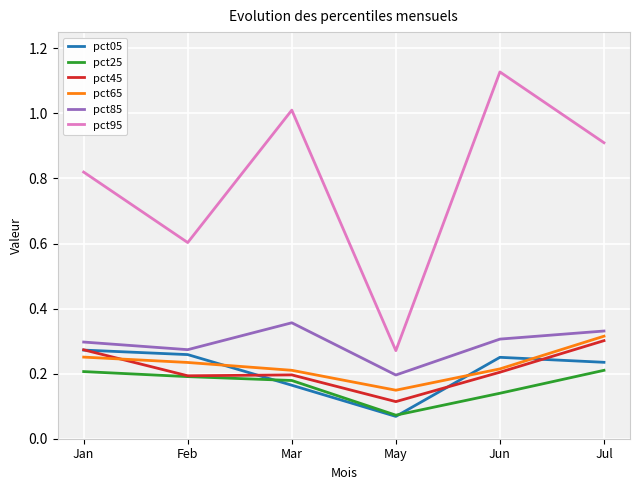

Does the chart have visible grid lines?

Yes